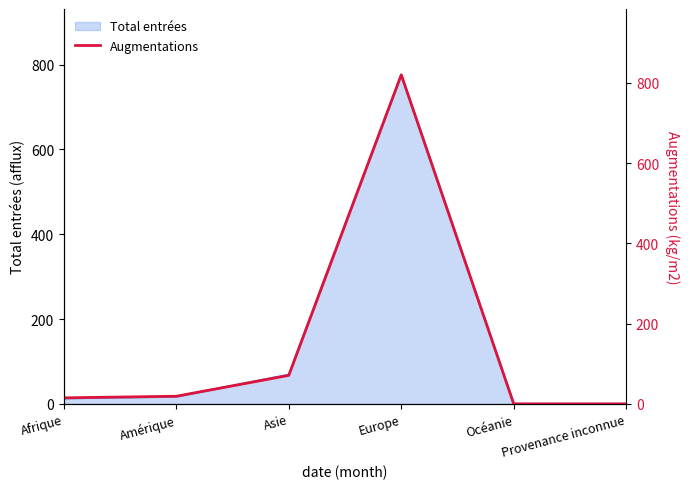

Which category has the highest value in the Total entrées series?

Europe